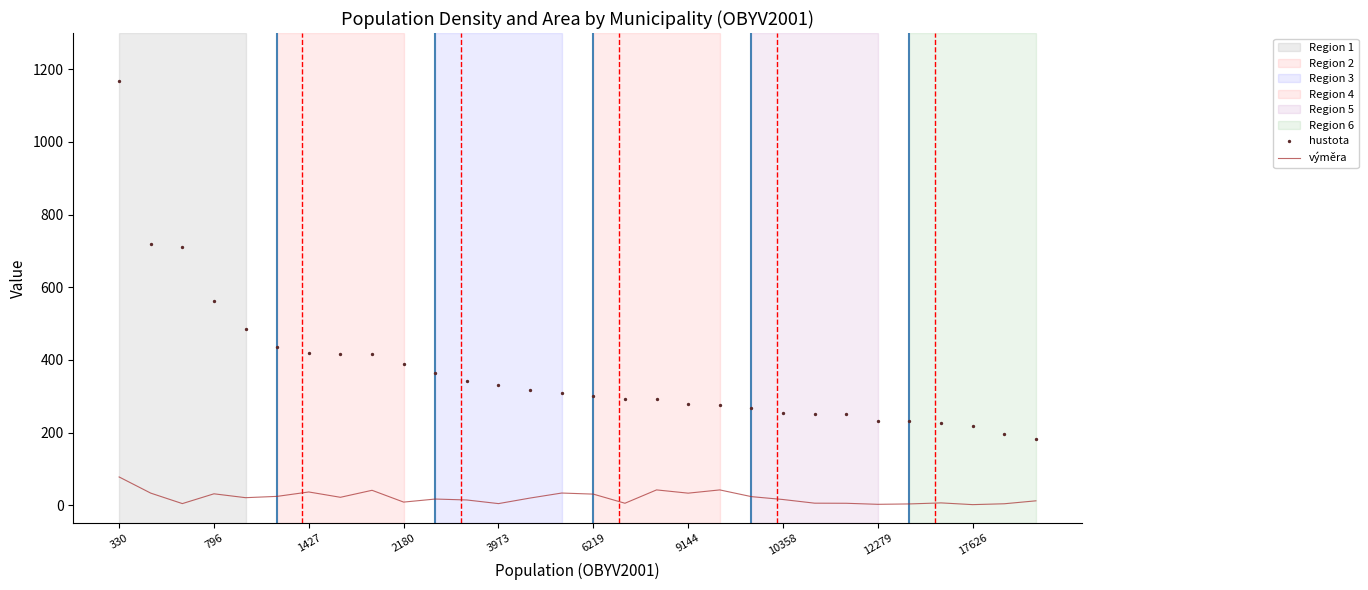

What are all the series names shown in the legend?

výměra, hustota